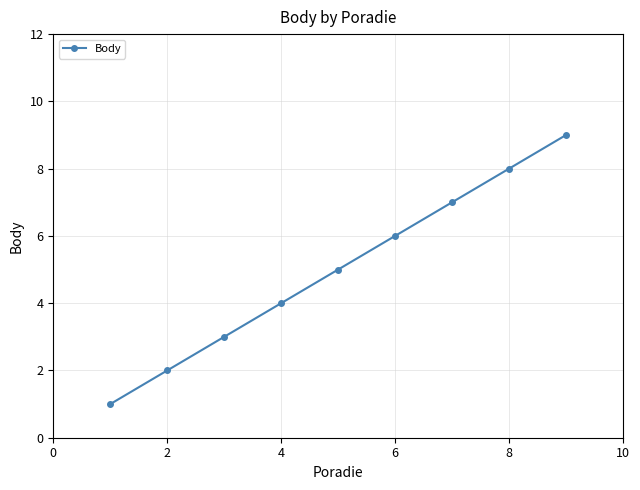

True or false: there are more than 1 points higher than both neighbors.

False